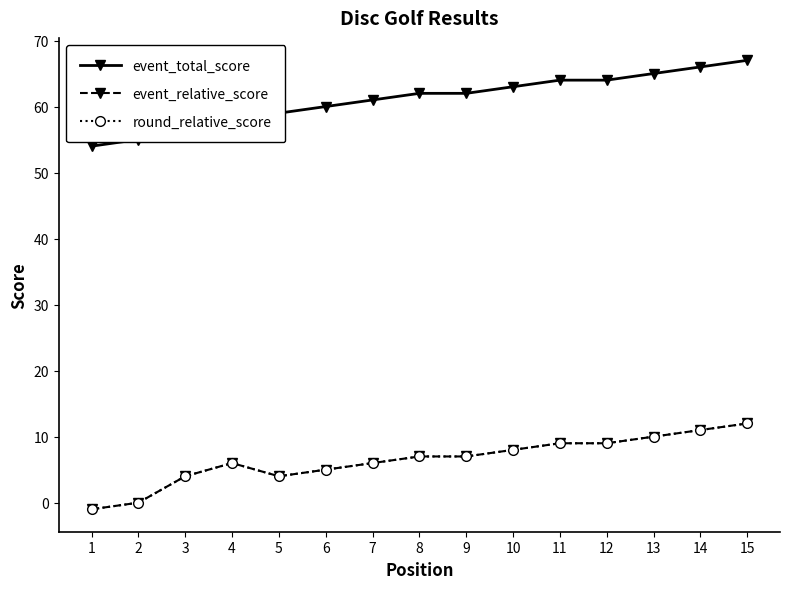

Is the value of event_relative_score at 14 greater than the value of event_total_score at 13?

No